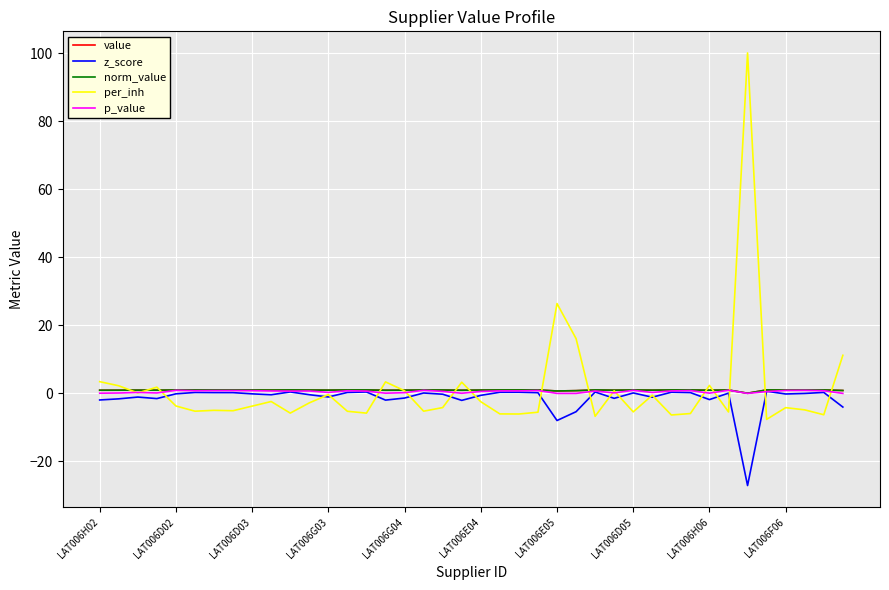

Reading left to right, extract all data points from this chart.

value: 0.9	0.9	1.0	0.9	1.0	1.0	1.0	1.0	1.0	1.0	1.0	1.0	1.0	1.0	1.0	0.9	0.9	1.0	1.0	0.9	1.0	1.0	1.0	1.0	0.7	0.8	1.0	0.9	1.0	1.0	1.0	1.0	0.9	1.0	0.0	1.0	1.0	1.0	1.0	0.9
z_score: -1.9	-1.6	-1.1	-1.5	-0.1	0.3	0.2	0.2	-0.1	-0.4	0.4	-0.4	-1.1	0.3	0.4	-2.0	-1.4	0.1	-0.2	-2.1	-0.6	0.3	0.3	0.2	-8.0	-5.4	0.4	-1.5	0.1	-1.1	0.3	0.2	-1.8	0.1	-27.1	0.6	-0.2	-0.0	0.3	-4.0
norm_value: 0.9	0.9	1.0	0.9	1.0	1.0	1.0	1.0	1.0	1.0	1.0	1.0	1.0	1.0	1.0	0.9	0.9	1.0	1.0	0.9	1.0	1.0	1.0	1.0	0.7	0.8	1.0	0.9	1.0	1.0	1.0	1.0	0.9	1.0	0.0	1.0	1.0	1.0	1.0	0.9
per_inh: 3.5	2.2	0.1	1.8	-3.7	-5.2	-5.0	-5.1	-3.7	-2.4	-5.8	-2.8	-0.4	-5.3	-5.8	3.4	0.8	-5.2	-4.2	3.3	-2.5	-6.0	-6.1	-5.5	26.4	16.1	-6.7	0.8	-5.4	-0.5	-6.3	-5.9	2.4	-5.5	100.1	-7.6	-4.2	-4.8	-6.3	11.2
p_value: 0.1	0.1	0.3	0.1	0.9	0.8	0.8	0.8	0.8	0.7	0.7	0.7	0.3	0.8	0.7	0.1	0.2	0.9	0.6	0.0	0.6	0.7	0.7	0.8	0.0	0.0	0.7	0.1	0.9	0.3	0.7	0.8	0.1	0.9	0.0	0.5	0.9	0.9	0.8	0.0